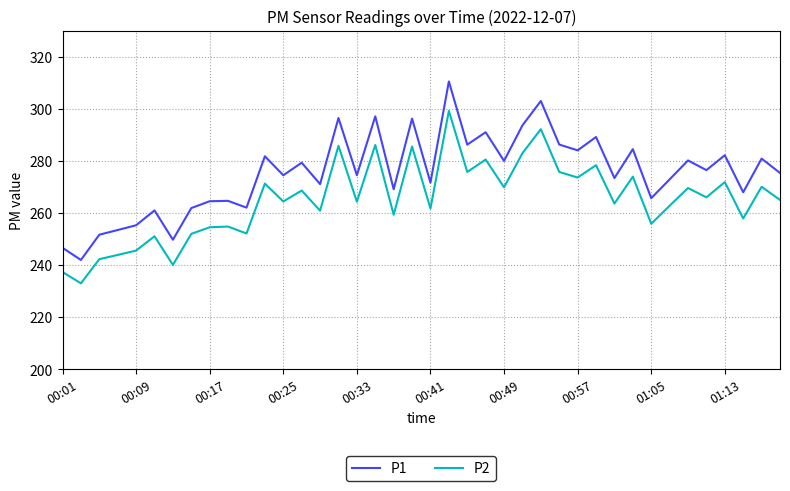

What is the maximum value for P1?

310.6